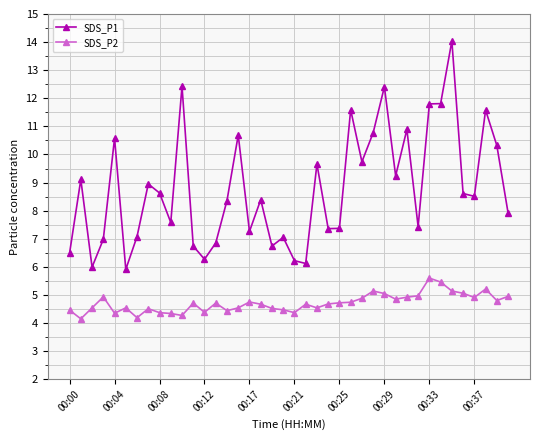

Rank the series by their maximum value, from lowest to highest.

SDS_P2, SDS_P1